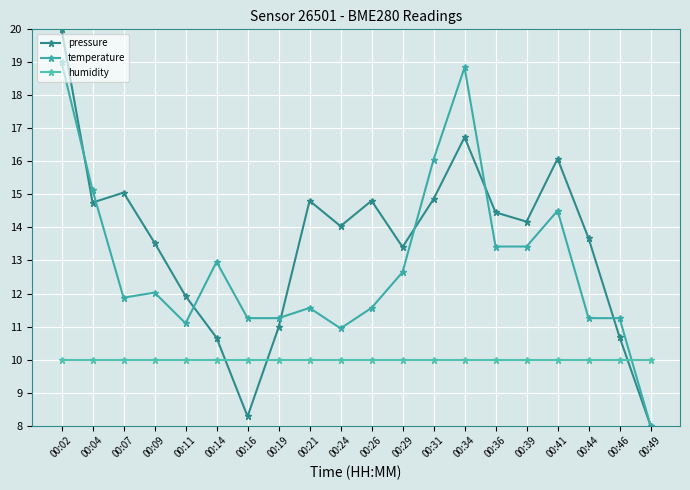

Which series changed the most between 00:26 and 00:31?

temperature